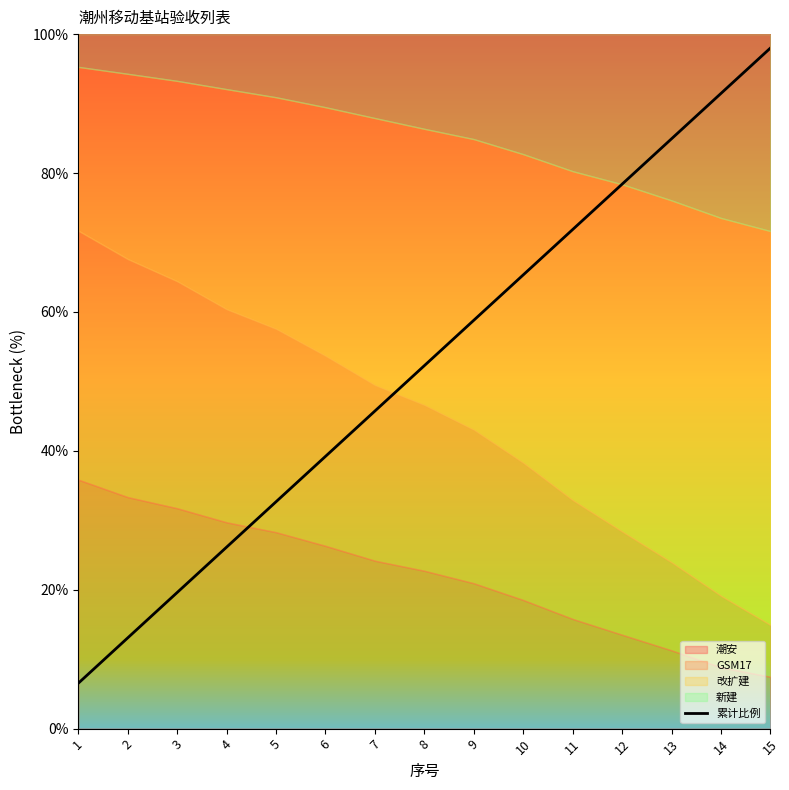

Reading left to right, extract all data points from this chart.

1=6.5	2=13.1	3=19.6	4=26.1	5=32.7	6=39.2	7=45.7	8=52.3	9=58.8	10=65.3	11=71.9	12=78.4	13=84.9	14=91.5	15=98.0